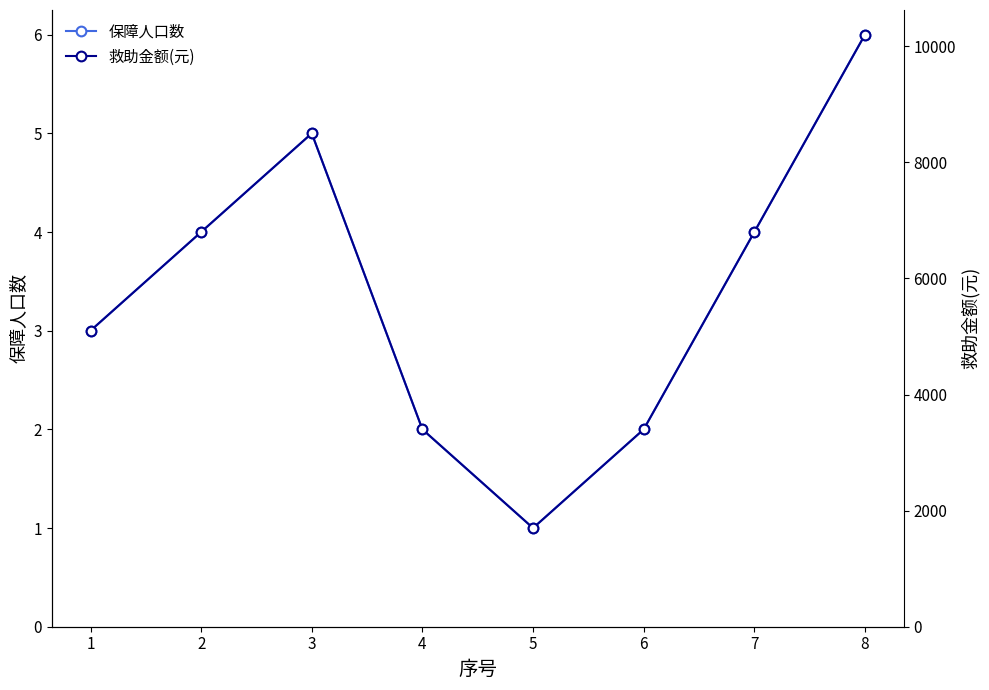

Which series has the widest spread of values?

救助金额(元)